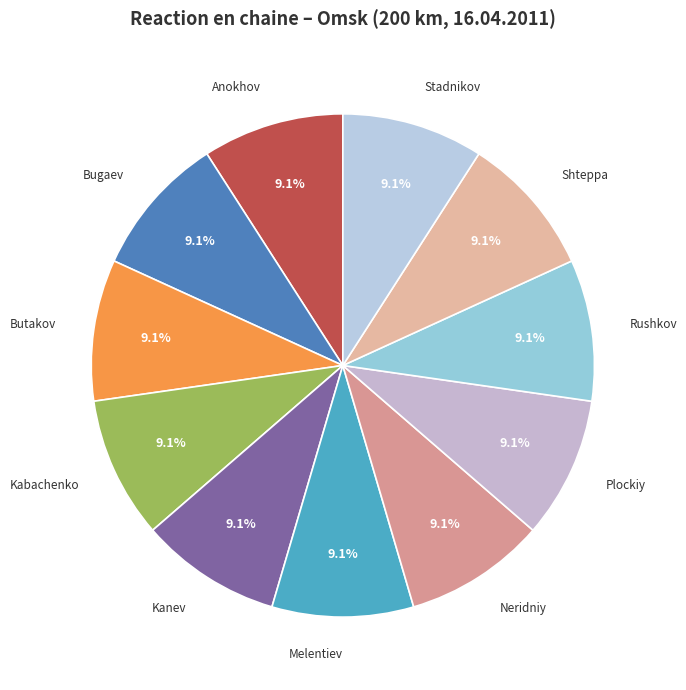

Approximately how many times larger is the value at Rushkov compared to Stadnikov?

1.0